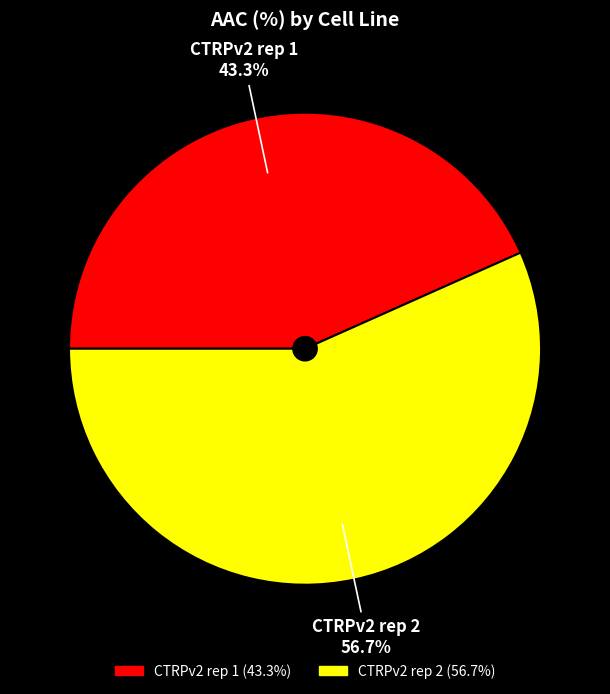

What is the majority slice?

CTRPv2 rep 2